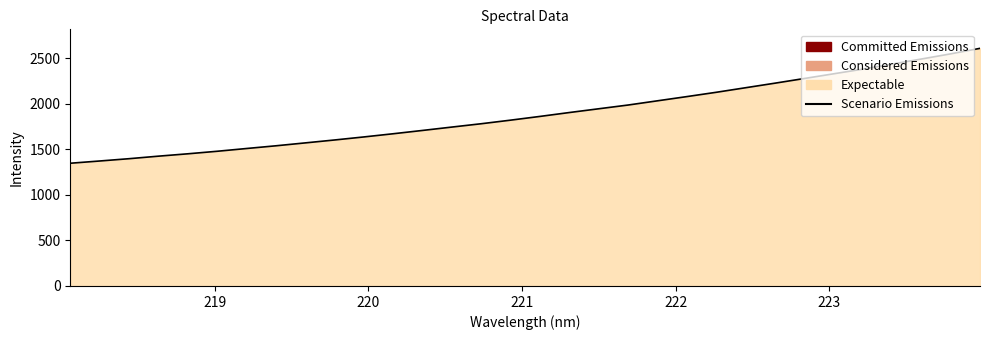

What is the difference between the maximum and minimum values?

1261.0